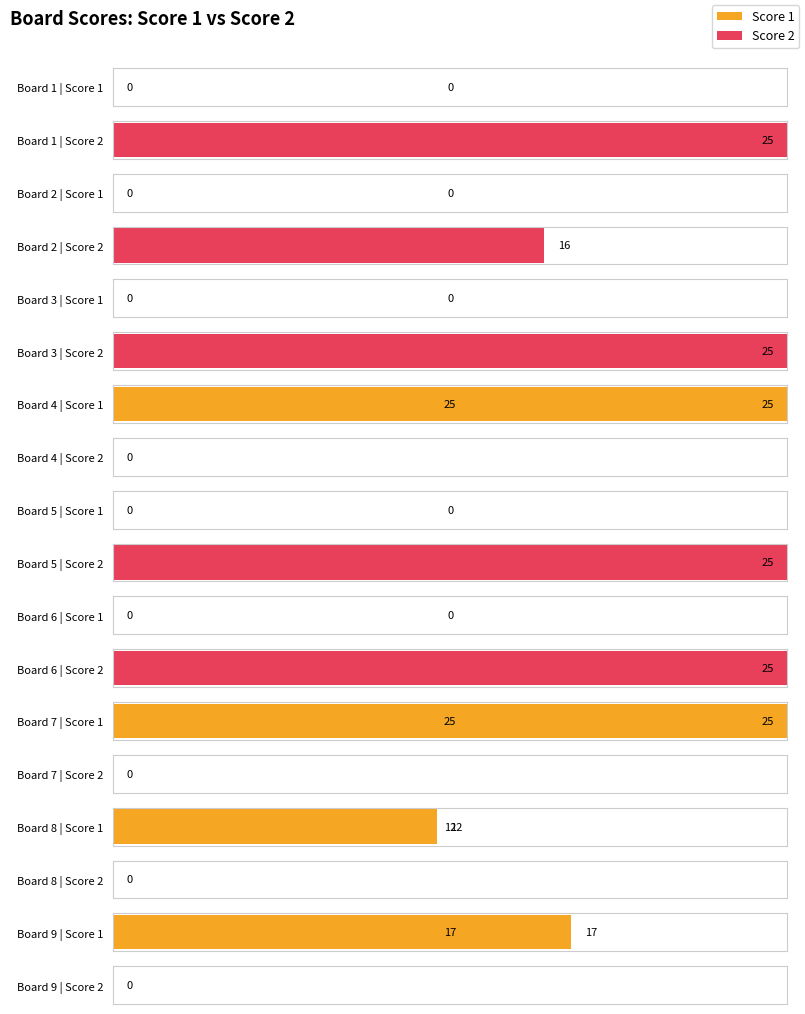

List the labels in order of Score 1 value, largest first.

4, 7, 9, 8, 1, 2, 3, 5, 6